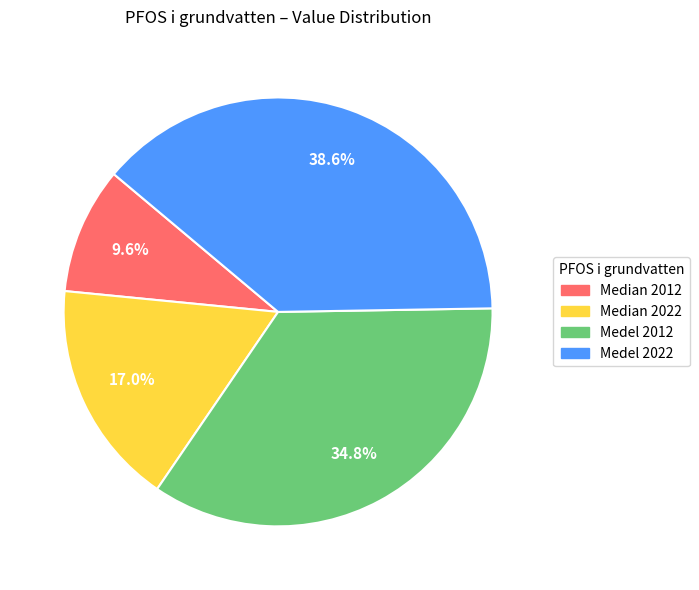

How many slices are in this pie chart?

4